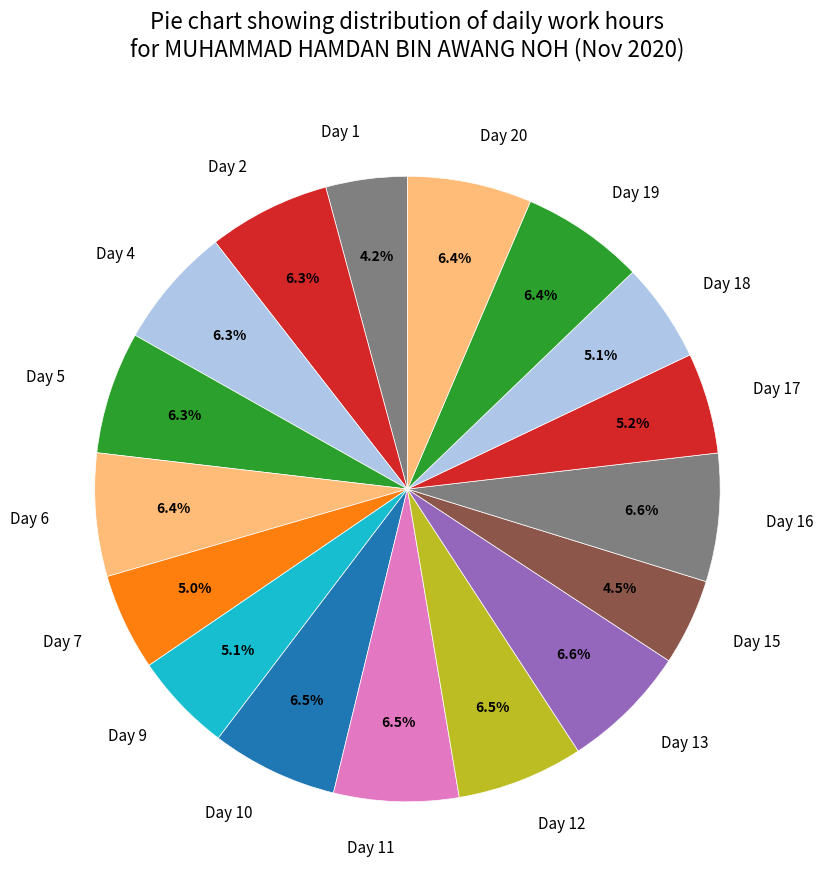

What portion of the pie excludes Day 4?

93.7%